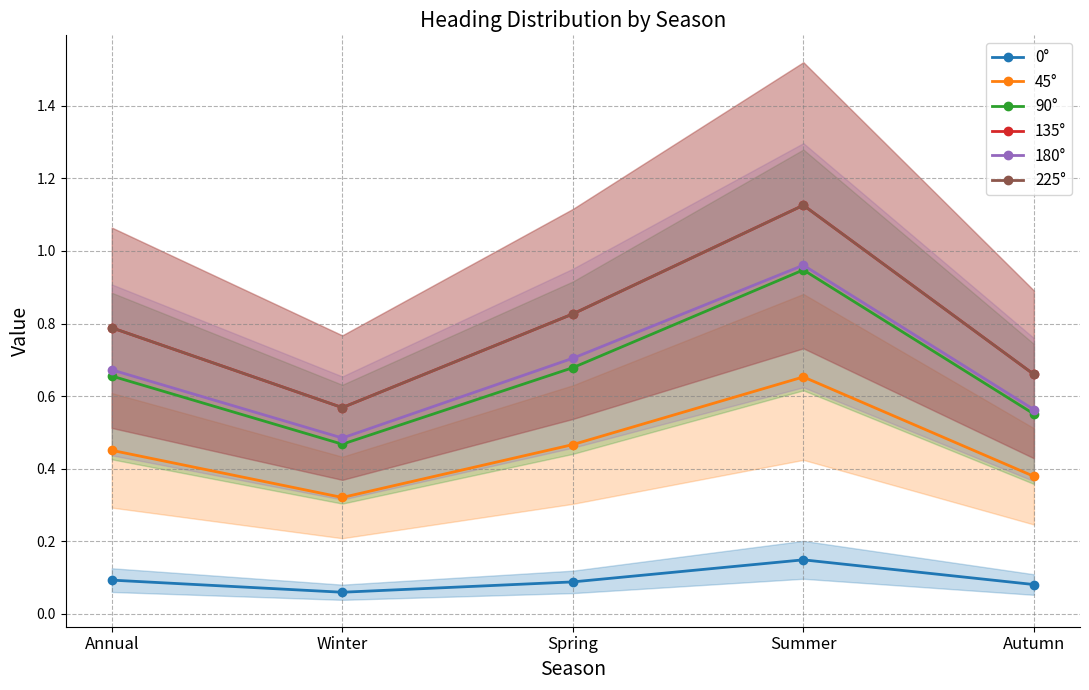

What is the label of the 5th point from the right?

Annual